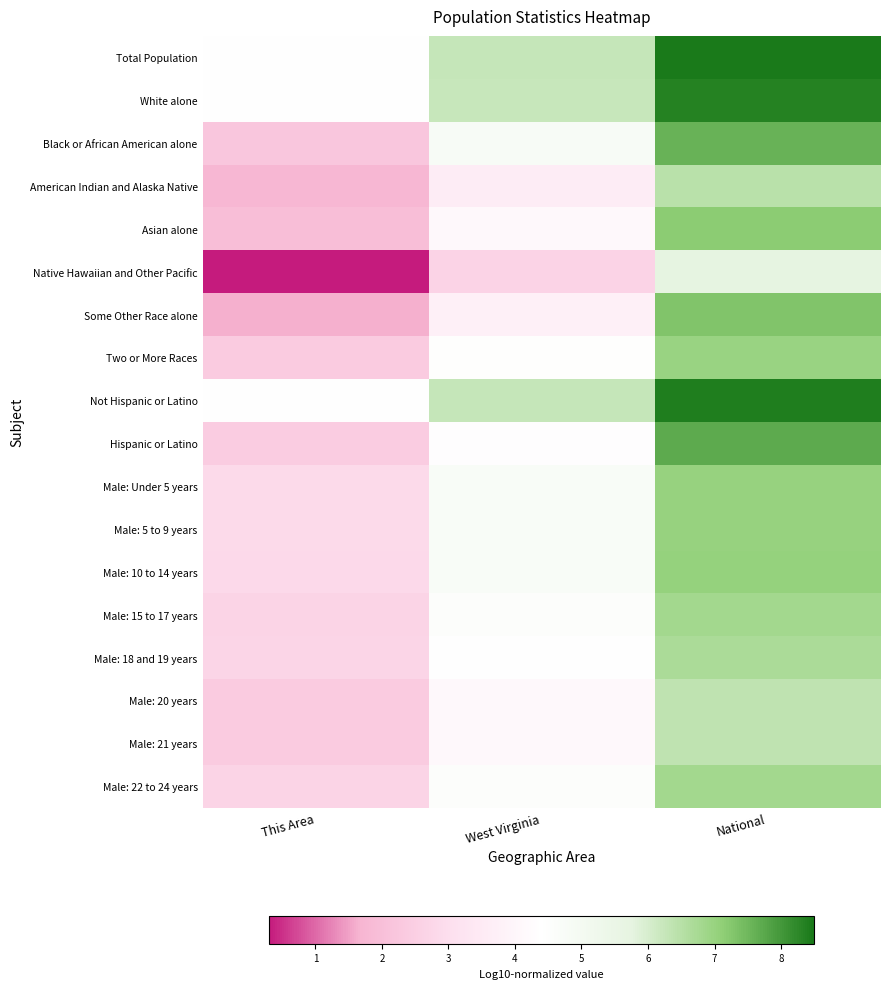

Reading left to right, extract all data points from this chart.

Total Population: This Area=4.4	West Virginia=6.3	National=8.5
White alone: This Area=4.4	West Virginia=6.2	National=8.3
Black or African American alone: This Area=2.2	West Virginia=4.8	National=7.6
American Indian and Alaska Native: This Area=1.7	West Virginia=3.6	National=6.5
Asian alone: This Area=1.9	West Virginia=4.1	National=7.2
Native Hawaiian and Other Pacific: This Area=0.3	West Virginia=2.6	National=5.7
Some Other Race alone: This Area=1.6	West Virginia=3.8	National=7.3
Two or More Races: This Area=2.4	West Virginia=4.4	National=7.0
Not Hispanic or Latino: This Area=4.4	West Virginia=6.3	National=8.4
Hispanic or Latino: This Area=2.4	West Virginia=4.3	National=7.7
Male: Under 5 years: This Area=2.9	West Virginia=4.7	National=7.0
Male: 5 to 9 years: This Area=2.8	West Virginia=4.7	National=7.0
Male: 10 to 14 years: This Area=2.8	West Virginia=4.7	National=7.0
Male: 15 to 17 years: This Area=2.7	West Virginia=4.5	National=6.8
Male: 18 and 19 years: This Area=2.7	West Virginia=4.4	National=6.7
Male: 20 years: This Area=2.4	West Virginia=4.1	National=6.4
Male: 21 years: This Area=2.4	West Virginia=4.1	National=6.3
Male: 22 to 24 years: This Area=2.7	West Virginia=4.5	National=6.8